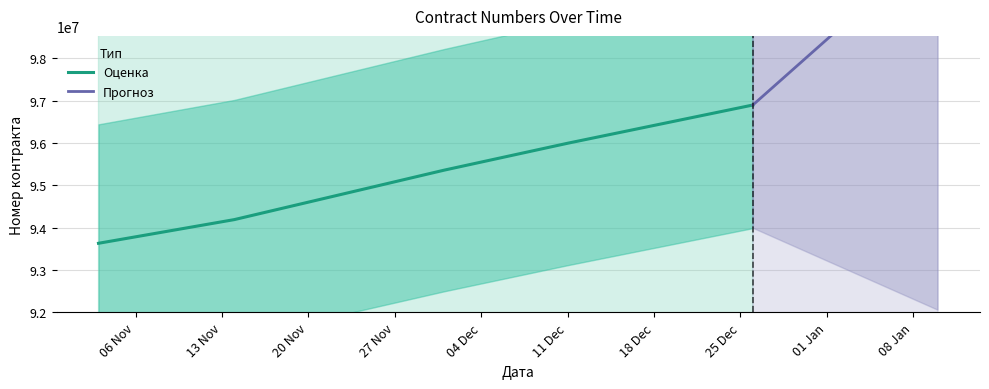

Reading left to right, transcribe all the data shown in this chart.

93631384	94190708	95358662	95994079	96896639